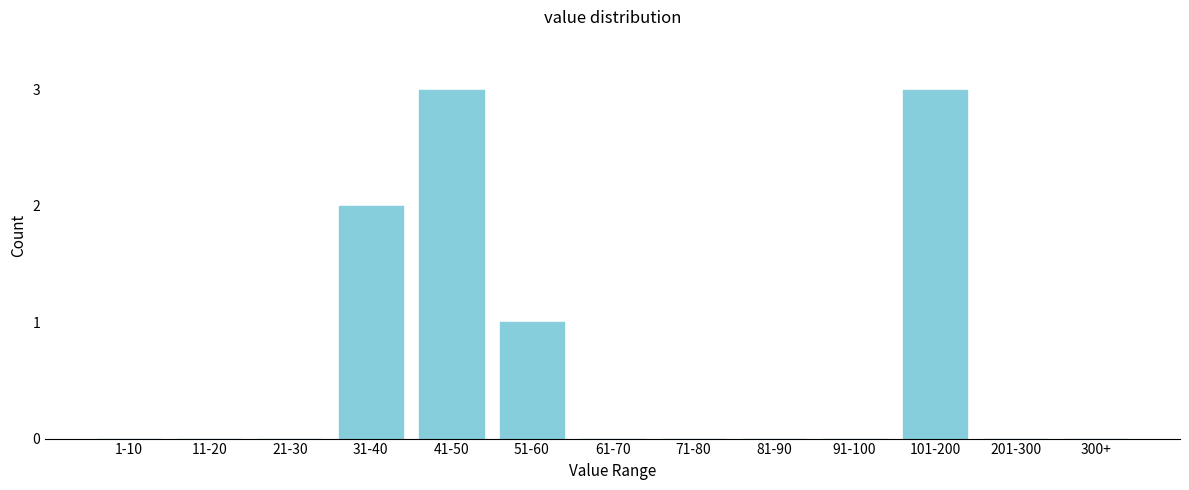

Reading right to left, transcribe all the data shown in this chart.

300+=0	201-300=0	101-200=3	91-100=0	81-90=0	71-80=0	61-70=0	51-60=1	41-50=3	31-40=2	21-30=0	11-20=0	1-10=0